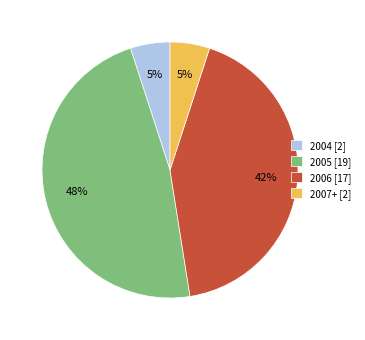

The 2005 [19] slice represents 47% of the pie. True or false?

True